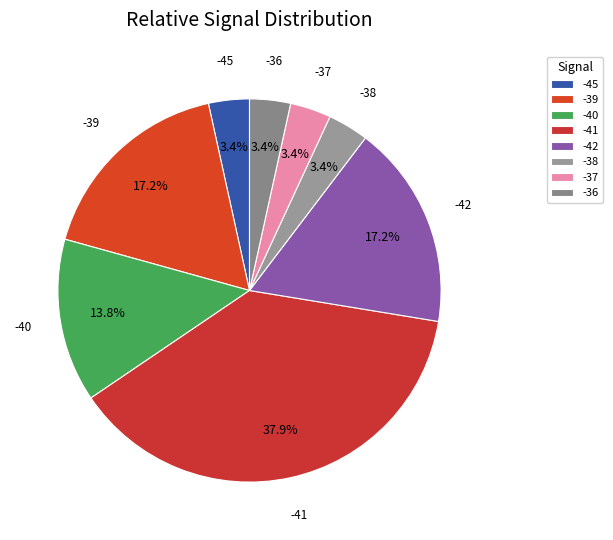

Which has a higher value, -41 or -39?

-41